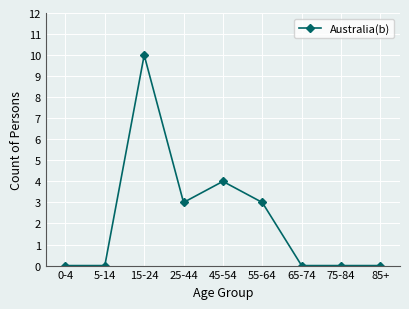

What is the greatest value displayed?

10